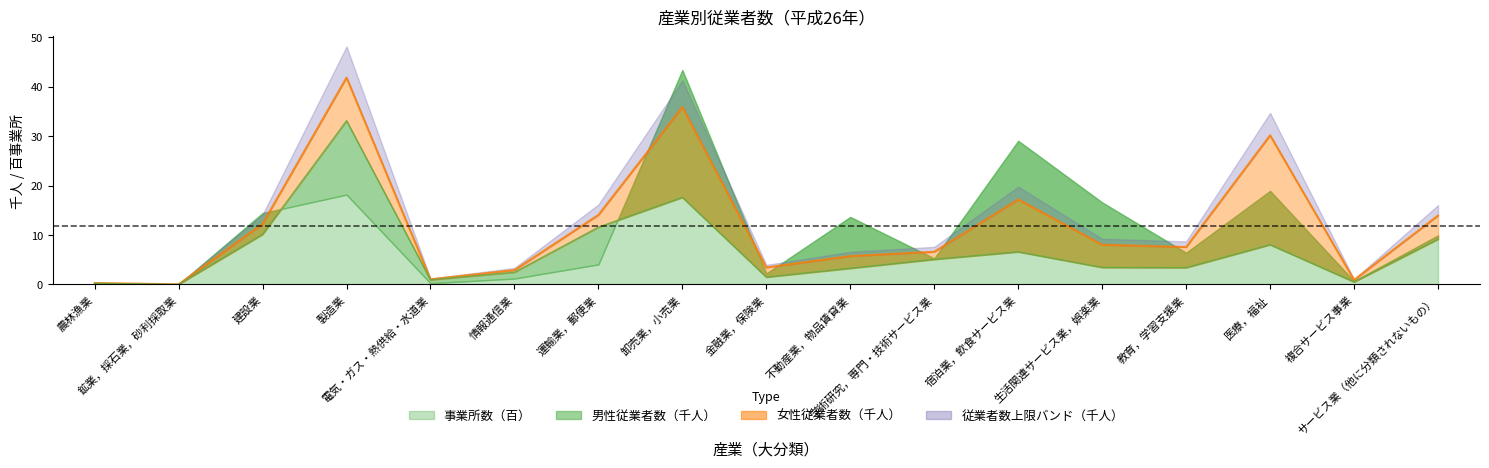

True or false: 男_H26 and 従業者数_H26 intersect in this chart.

False